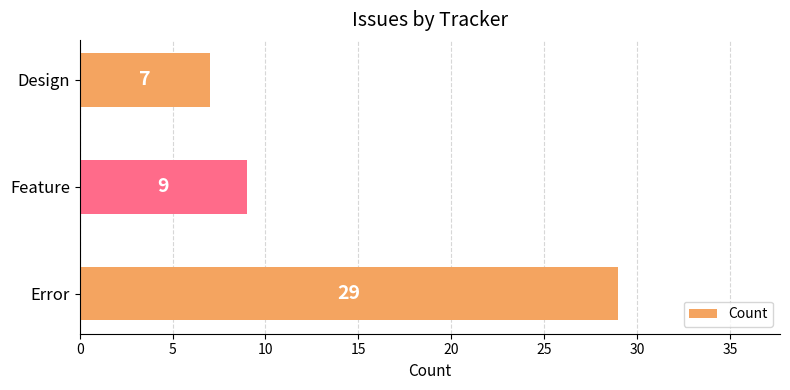

Read the value at Design, to the nearest 10.

10